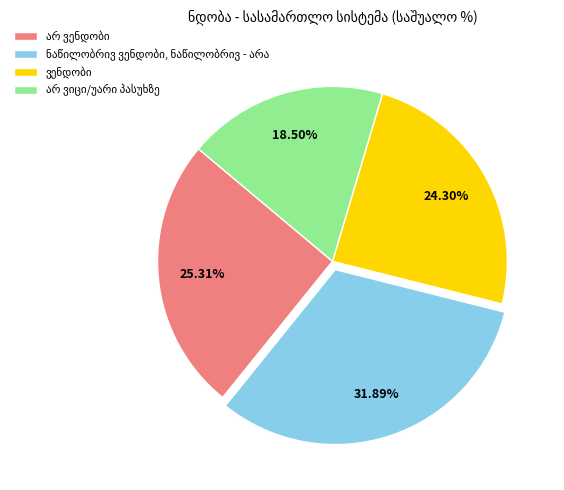

Is there a majority slice in this chart?

No